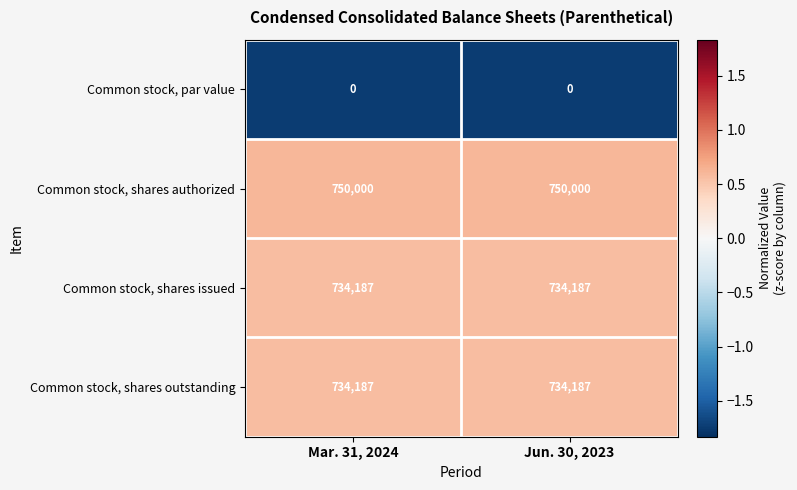

What is the spread (max minus min) of values at Jun. 30, 2023?

750000